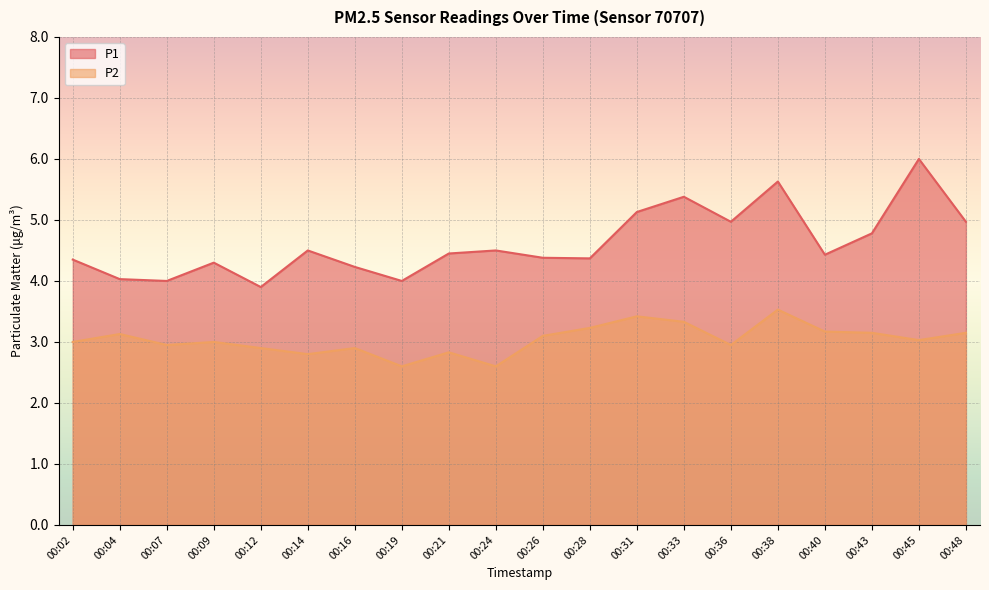

Is it true that P1 equals 4.5 at 00:21?

True